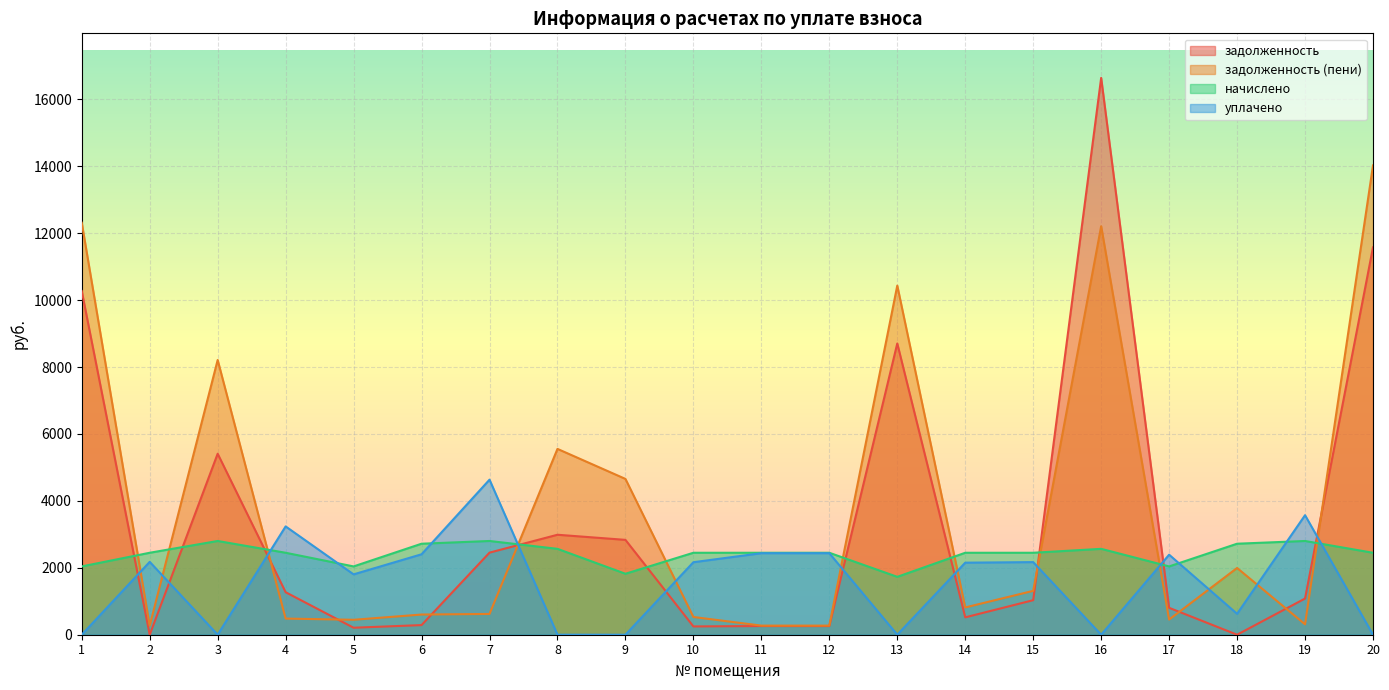

In уплачено, how many points are higher than both neighbors (excluding endpoints)?

7